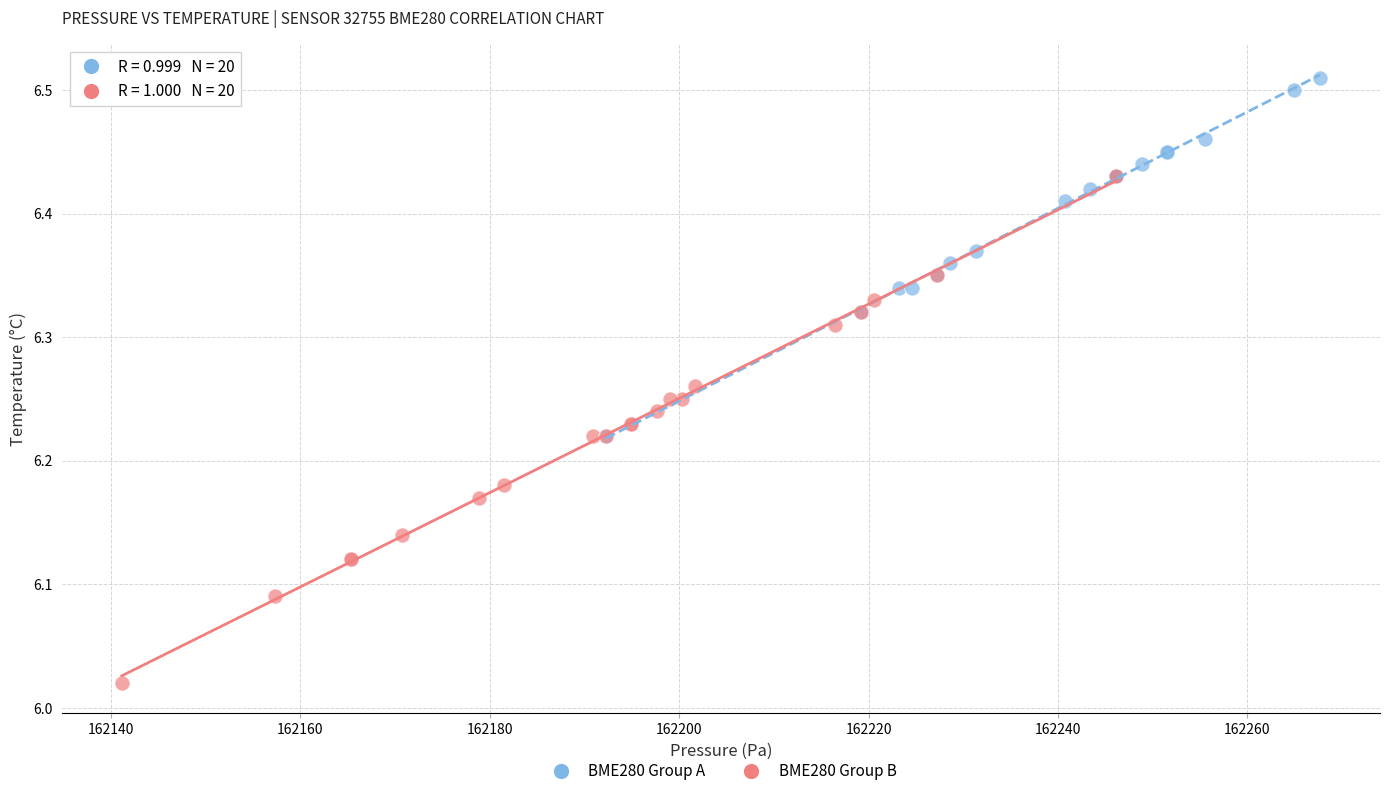

What are all the series names shown in the legend?

BME280 Group A, BME280 Group B